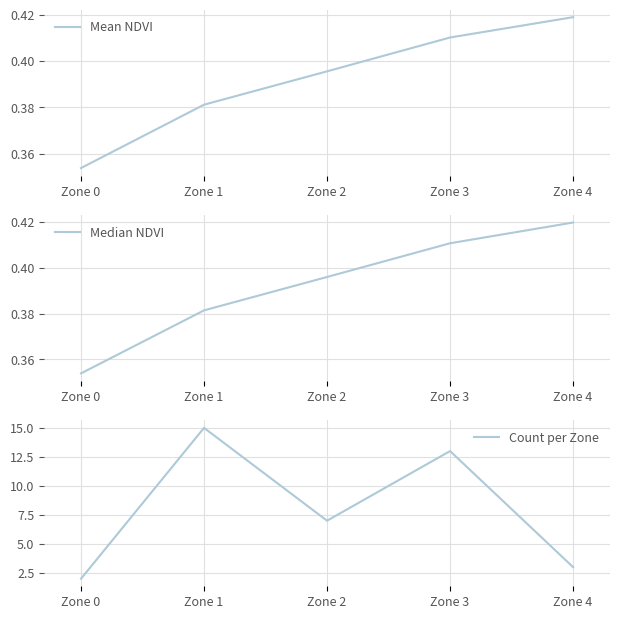

Reading right to left, extract all data points from this chart.

Mean NDVI: 0.4	0.4	0.4	0.4	0.4
Median NDVI: 0.4	0.4	0.4	0.4	0.4
Count per Zone: 3.0	13.0	7.0	15.0	2.0